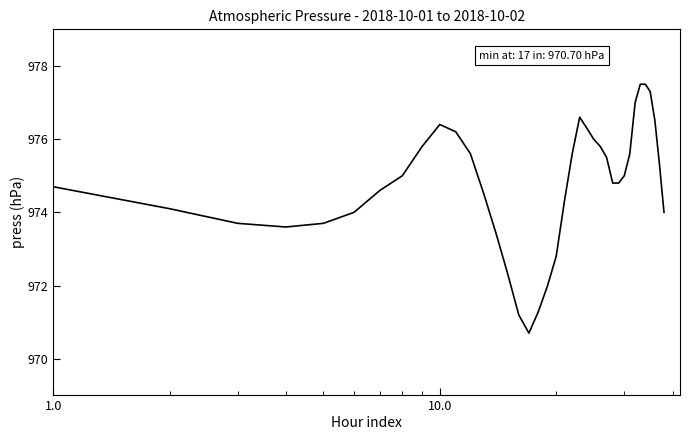

What is the minimum value shown in the chart?

970.7